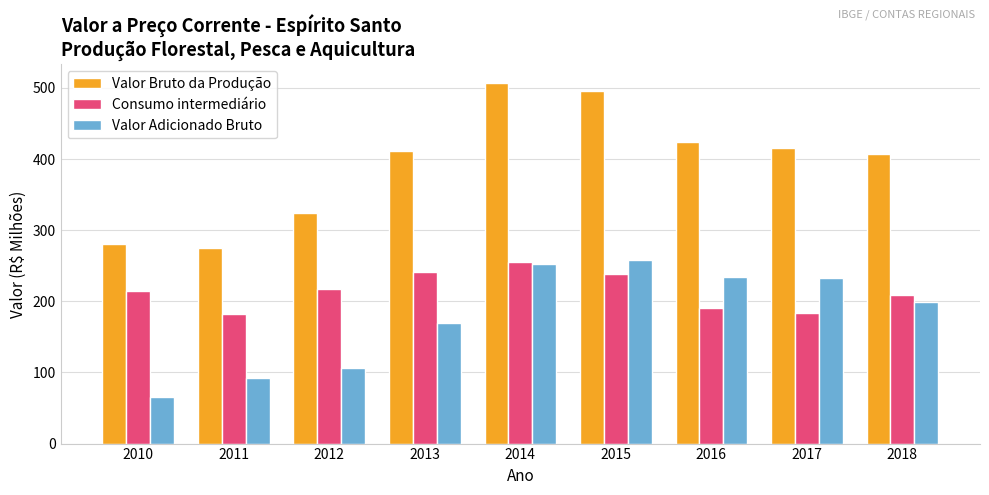

What is the maximum value for Valor Bruto da Produção?

507.5